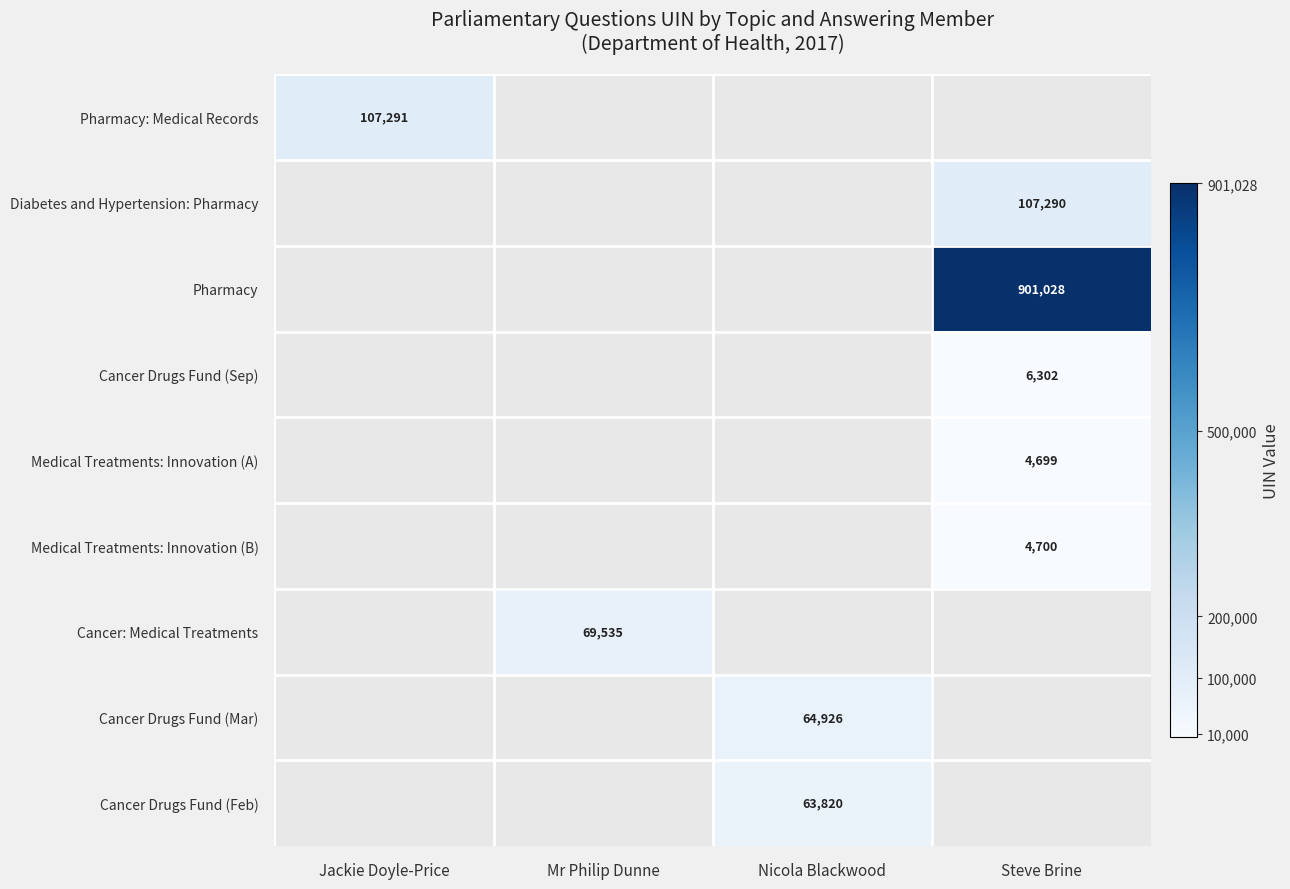

True or false: Cancer Drugs Fund (Mar) has a value of 24466 at Nicola Blackwood.

False